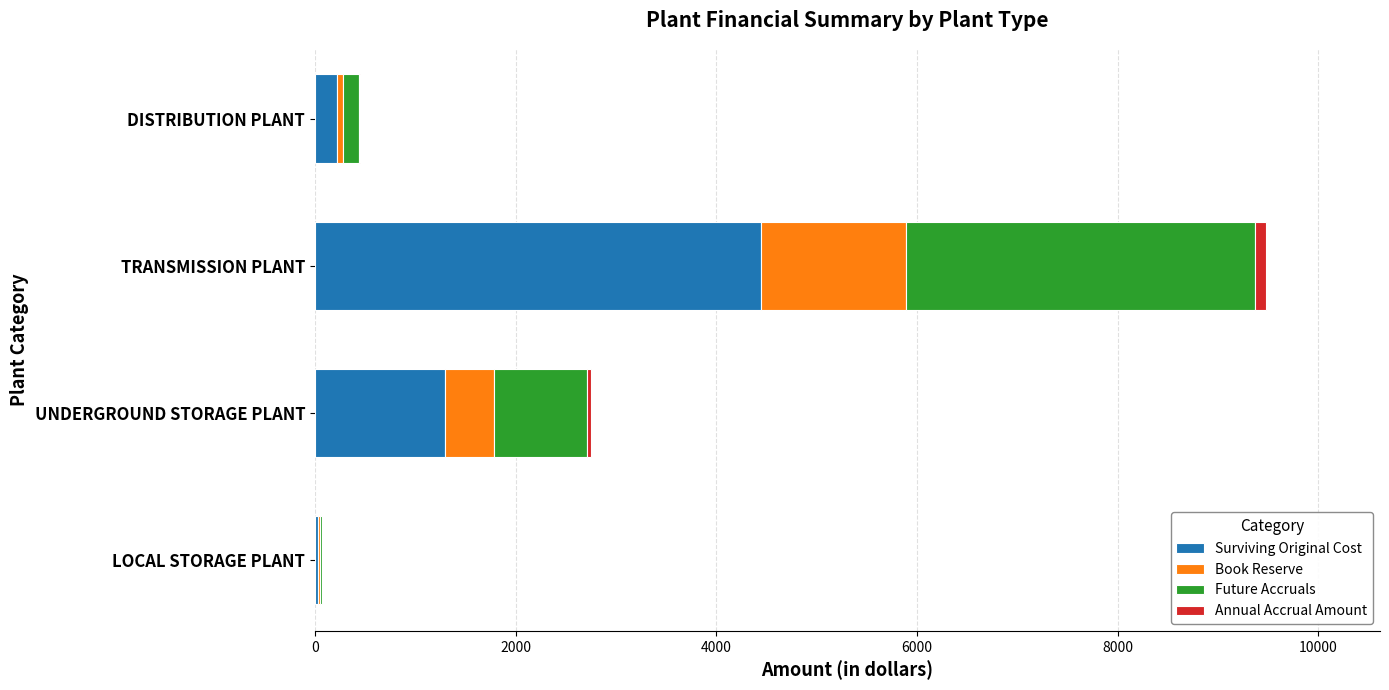

Where is Surviving Original Cost nearest to the value 2241?

UNDERGROUND STORAGE PLANT